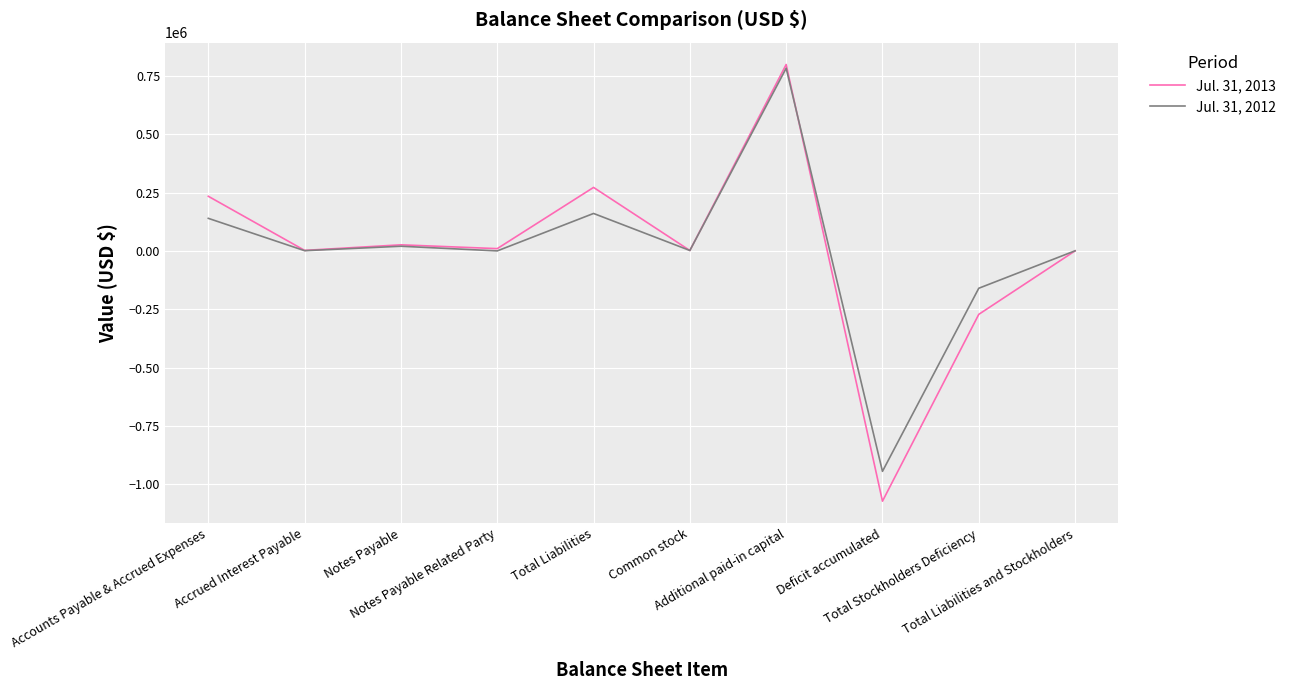

Where is Jul. 31, 2013 nearest to the value -136757?

Total Stockholders Deficiency